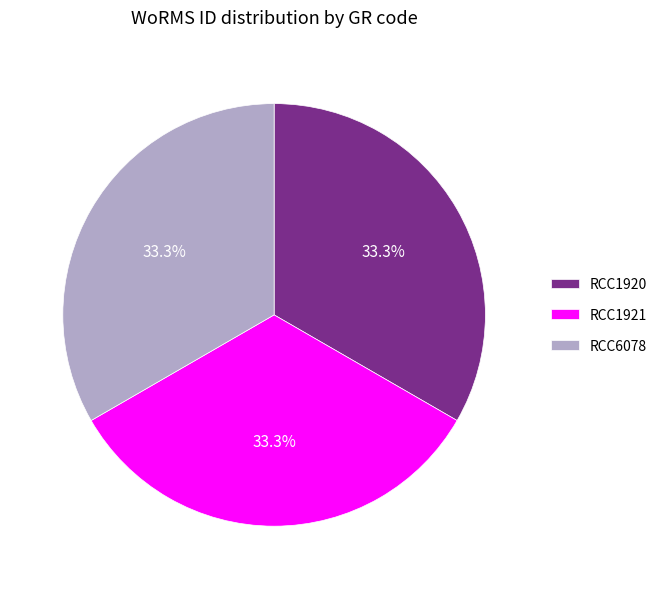

What is the ratio of the value at RCC1920 to the value at RCC6078?

1.0